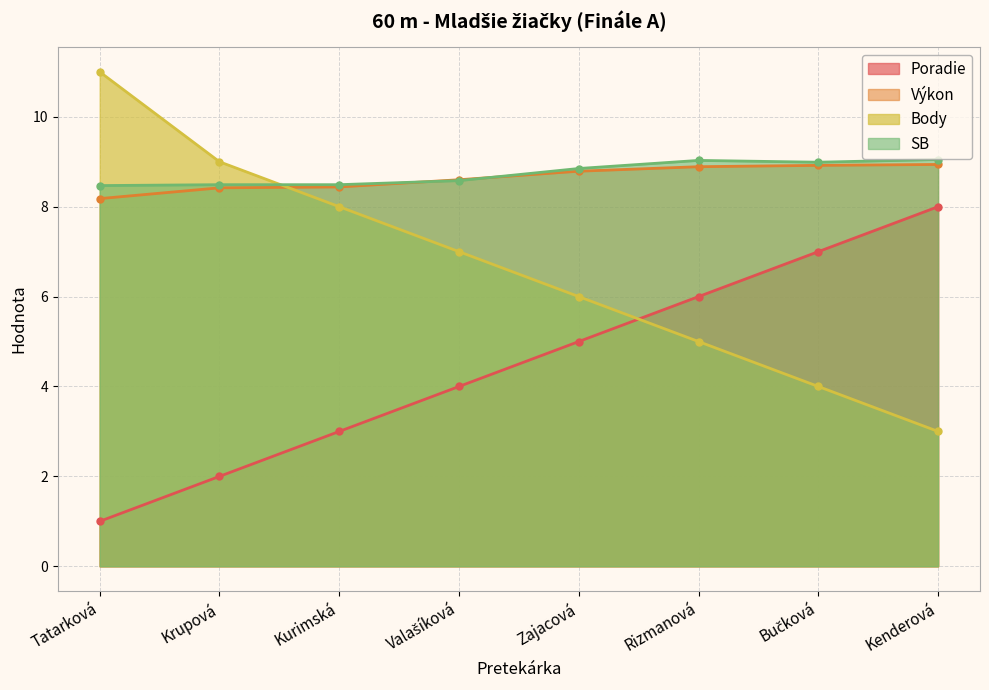

What is the highest value of the SB series?

9.1